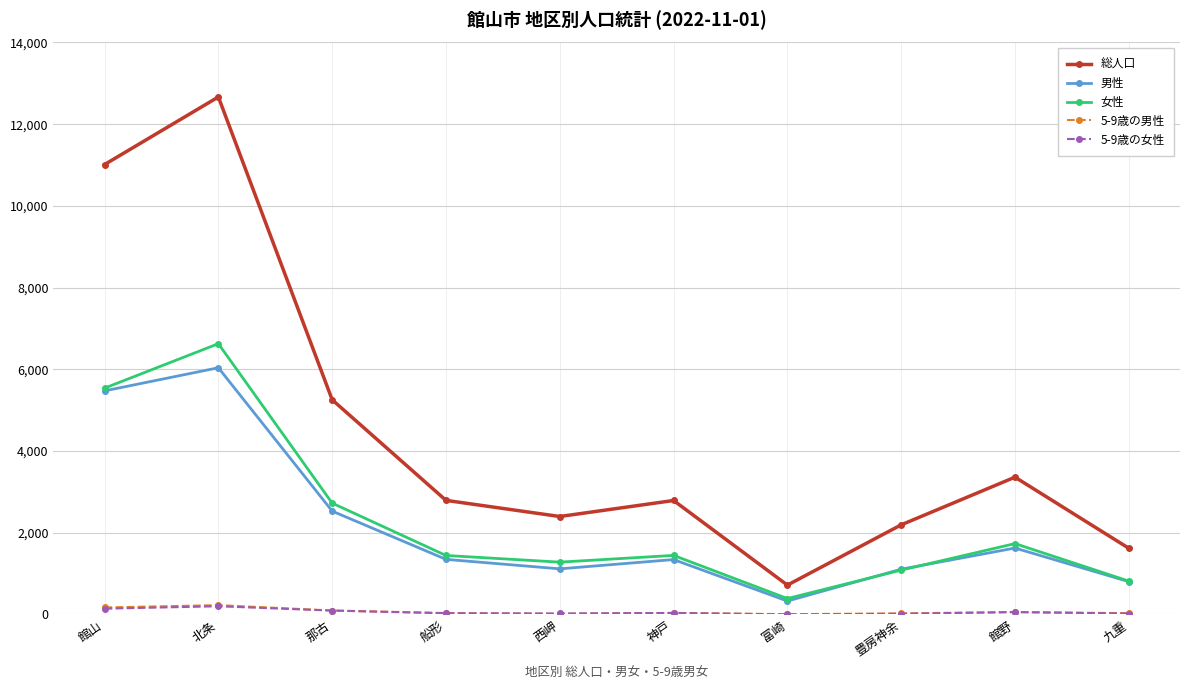

True or false: 男性 and 総人口 intersect in this chart.

False